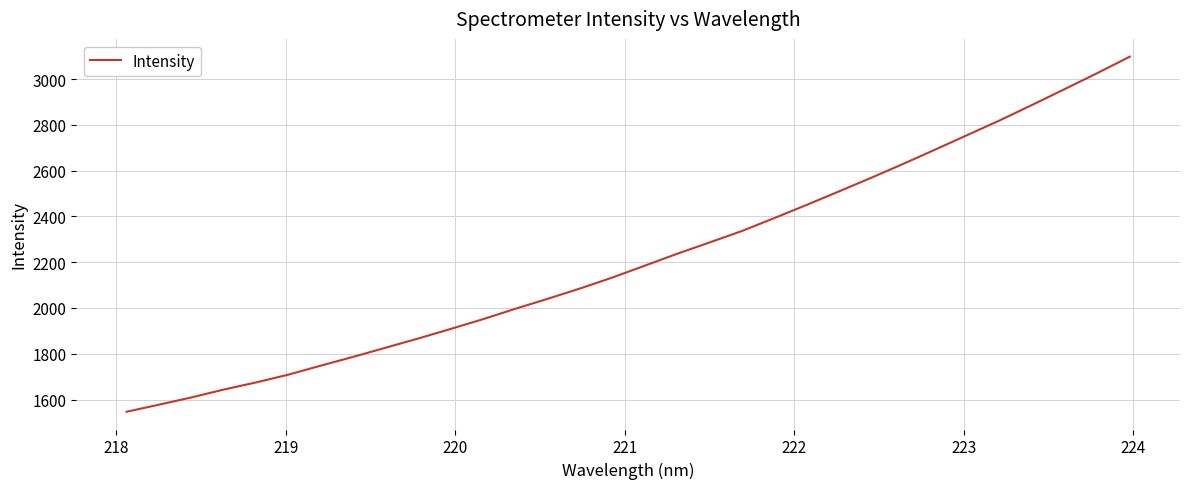

Count the number of data series in this chart.

1